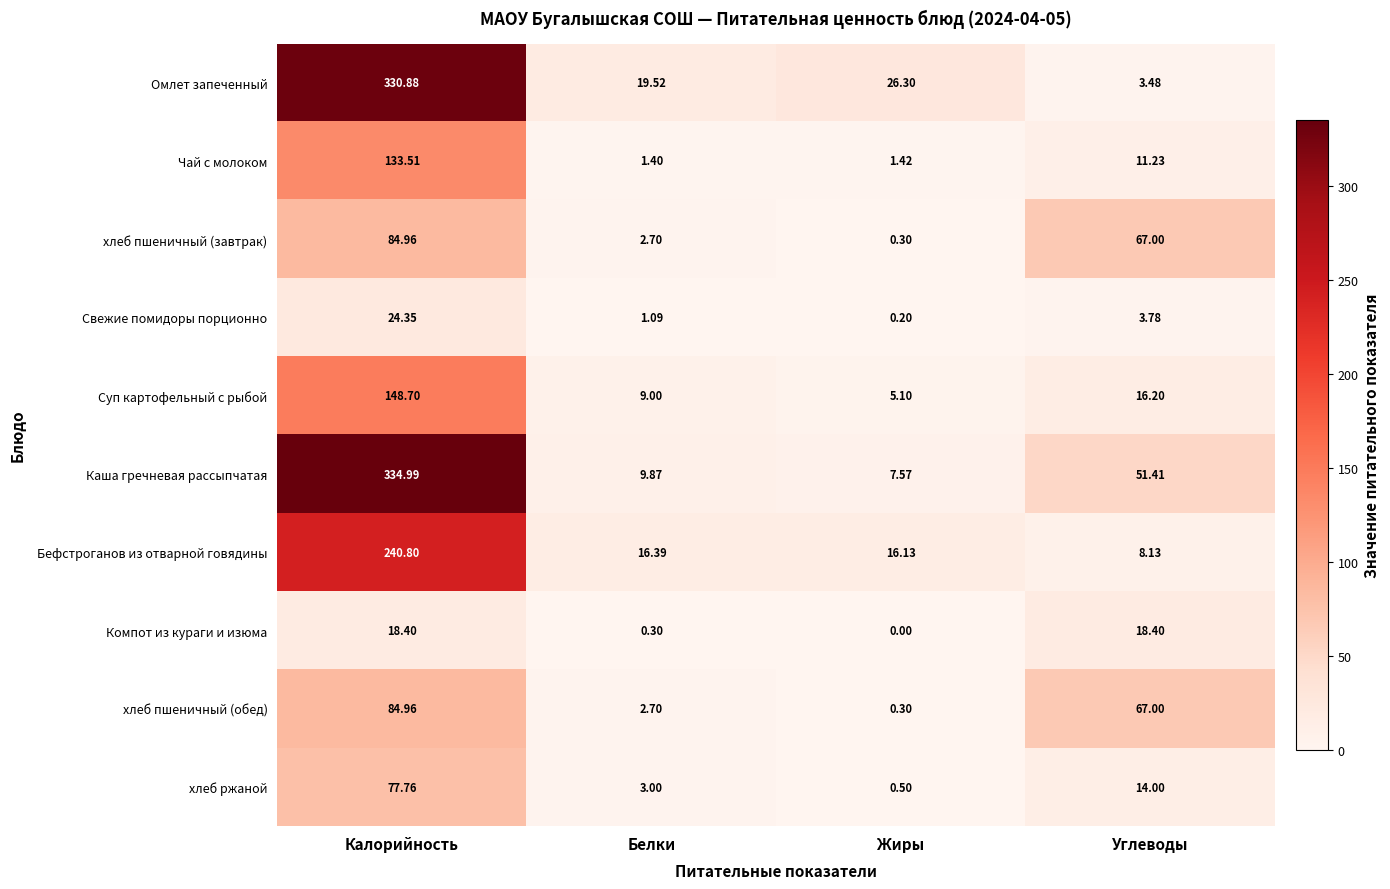

Where does the хлеб пшеничный (обед) series first go above 67?

Калорийность